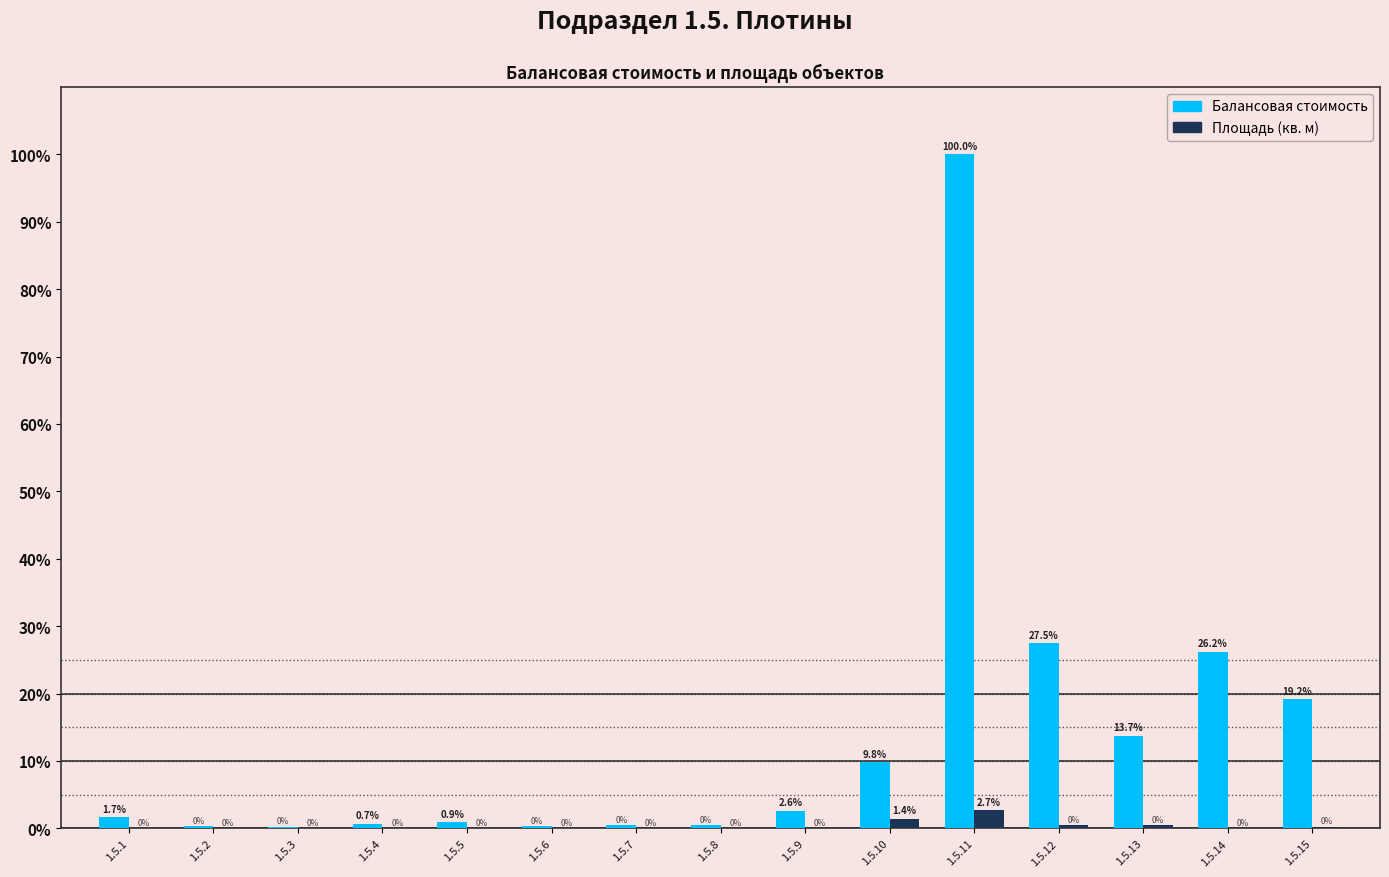

Where is Балансовая стоимость nearest to the value 50?

1.5.12